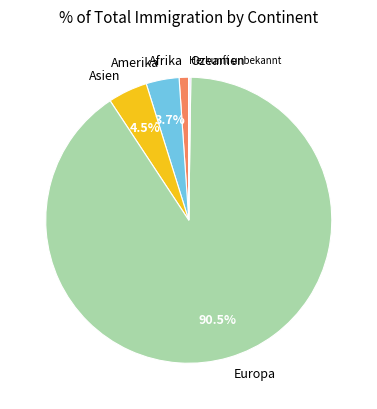

Combined, what portion of the pie is Amerika and Europa?

94.2%